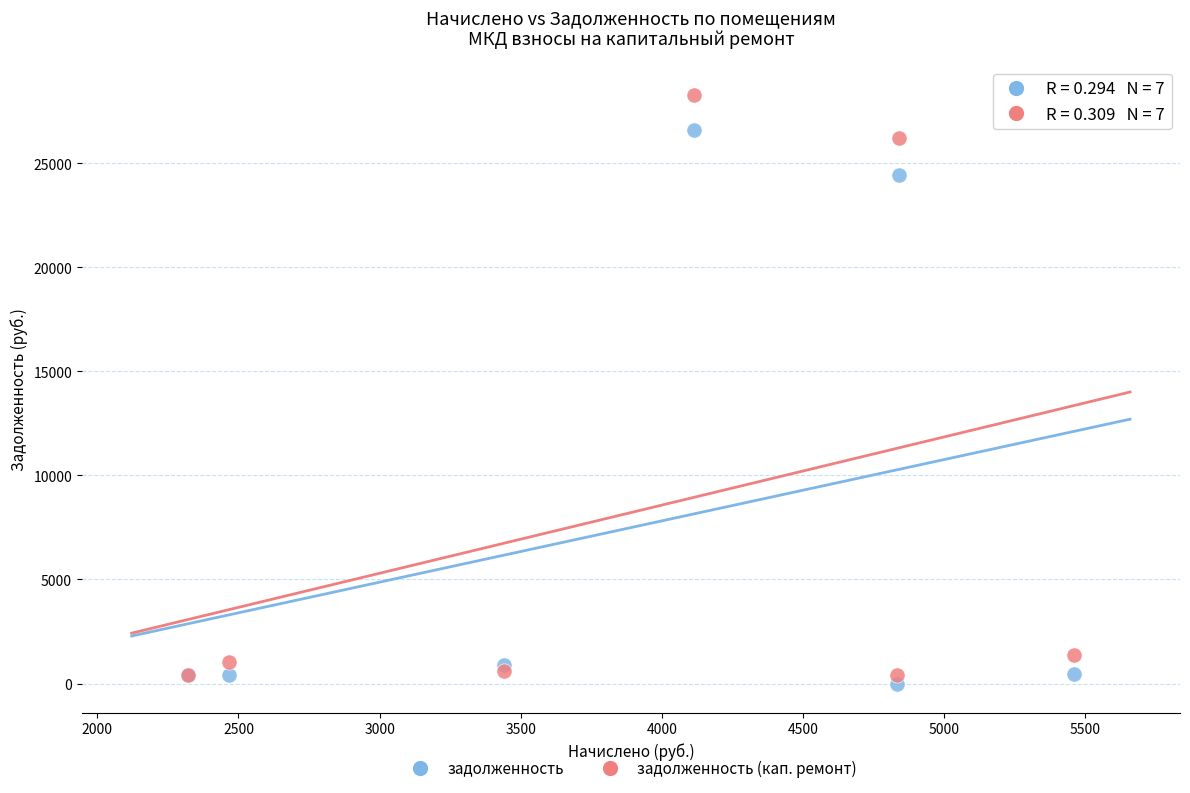

Which series contains the highest Y value?

задолженность (кап. ремонт)